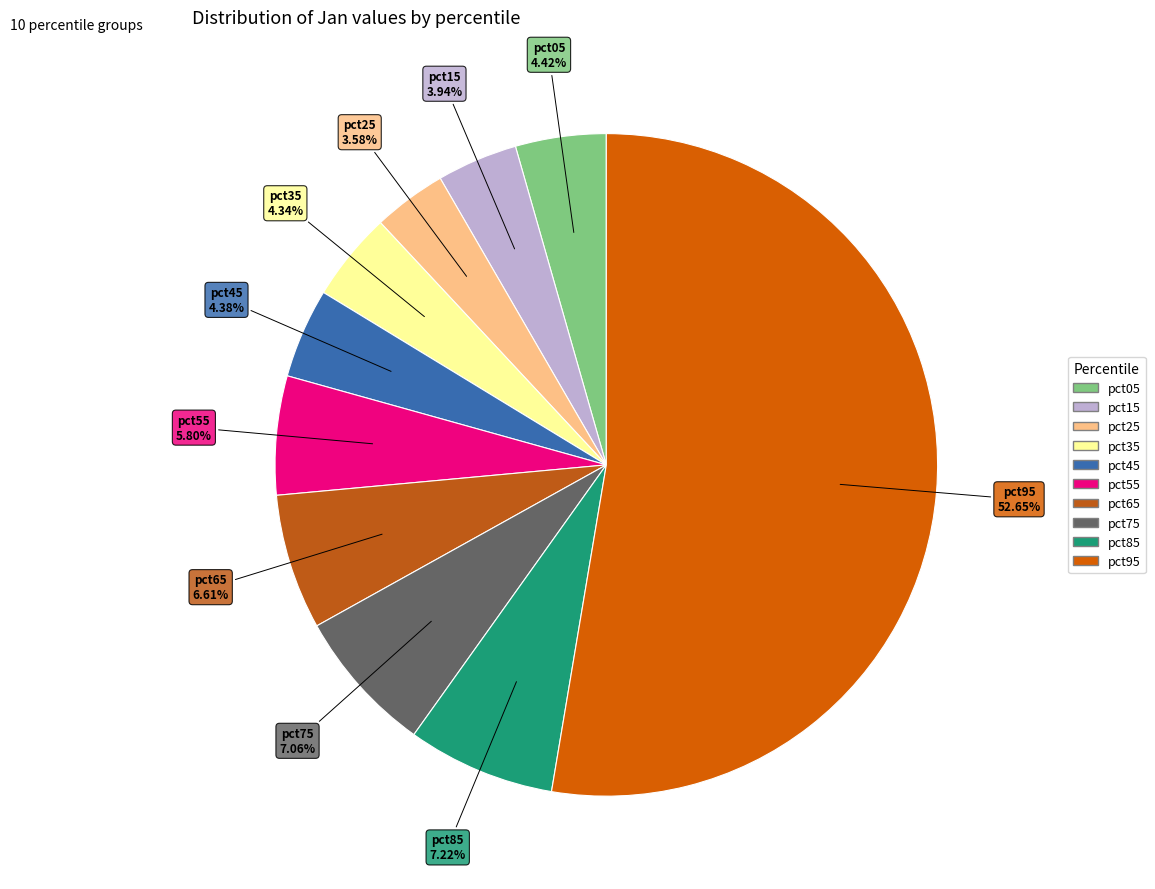

Is the sum of pct95 and pct35 greater than half?

Yes